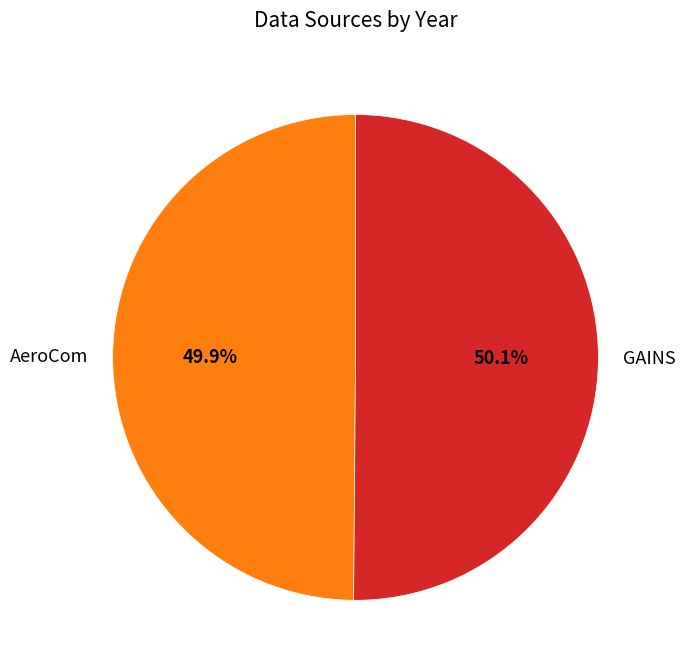

Is it true that GAINS is 57% of the pie?

False